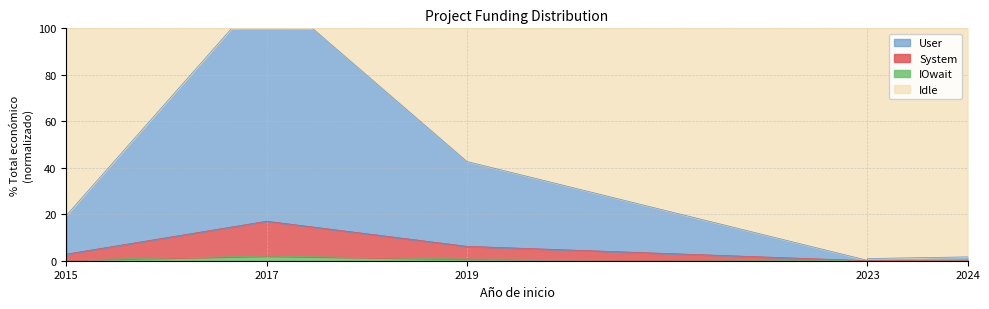

Where is the first local maximum?

2017